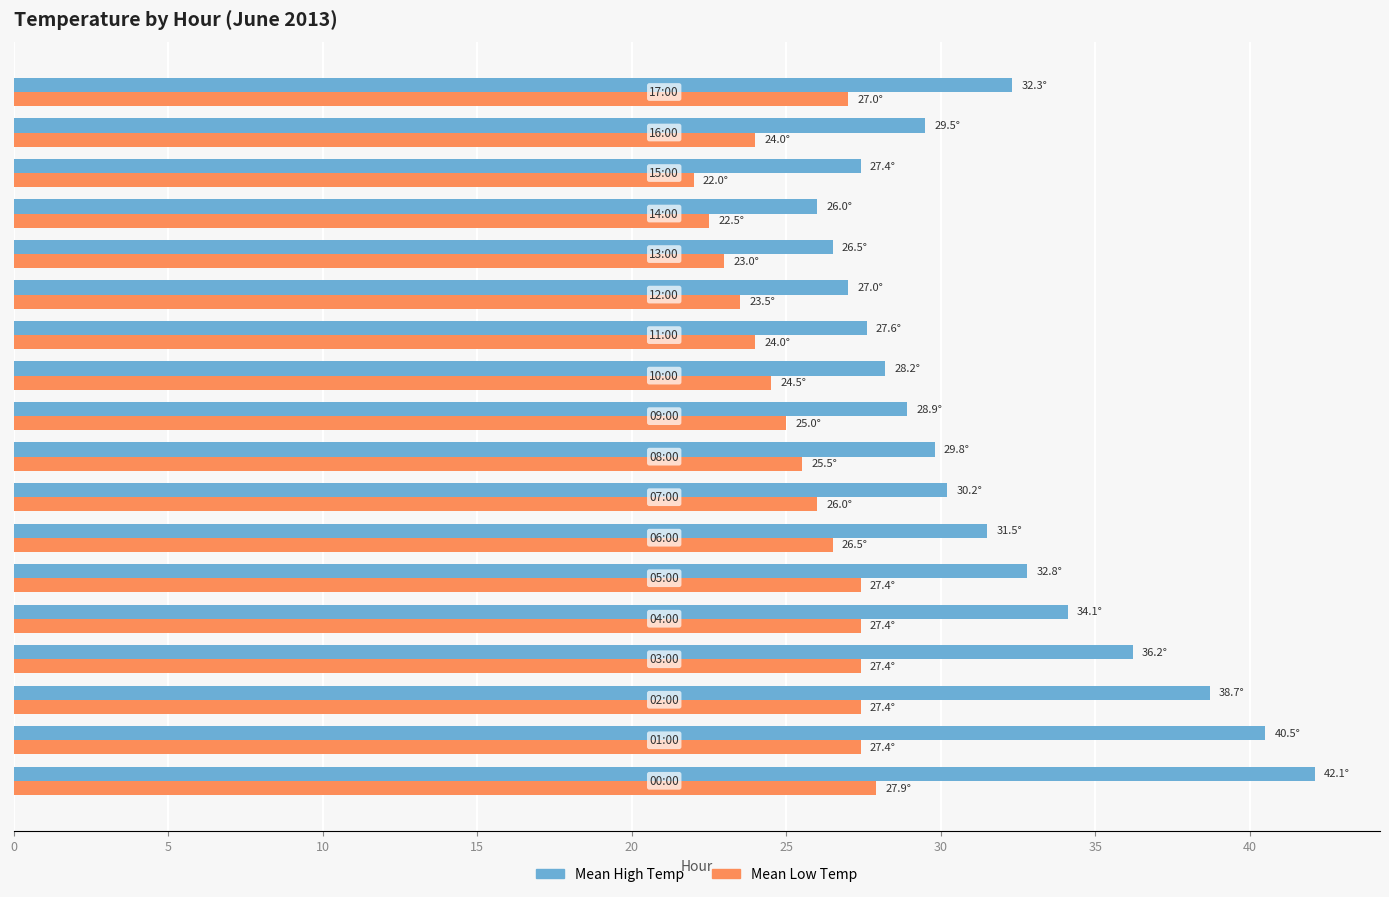

What is the difference between the maximum and minimum values in the Mean High Temp series?

16.1